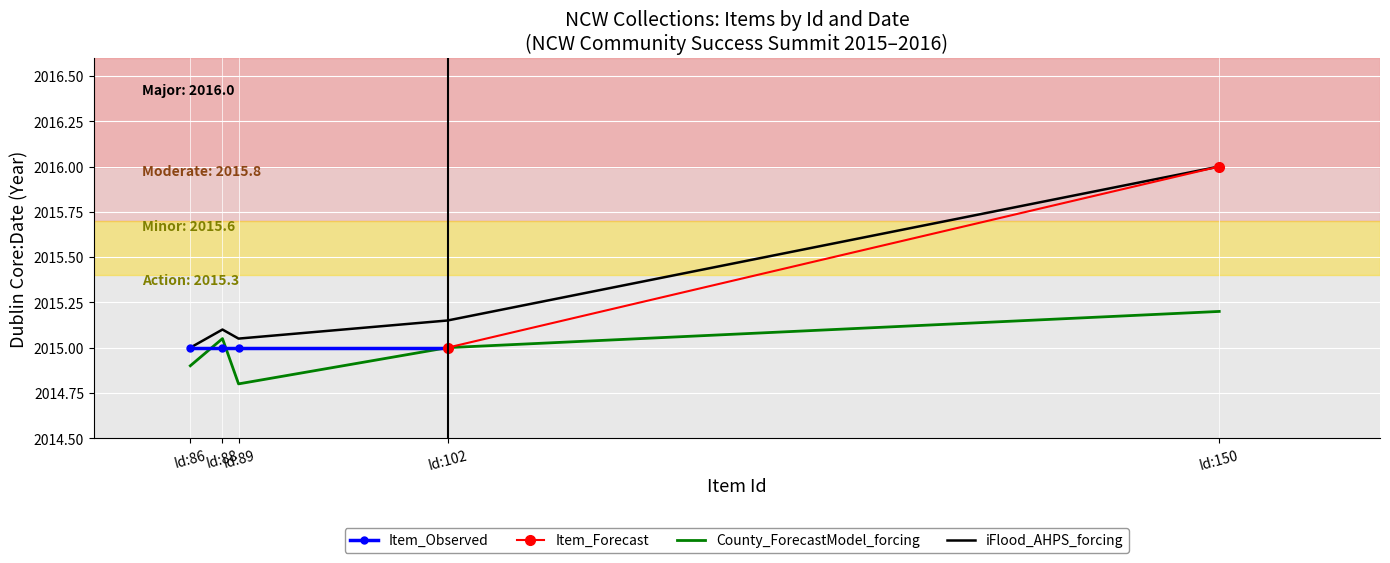

What is the maximum value shown in the chart?

2016.0